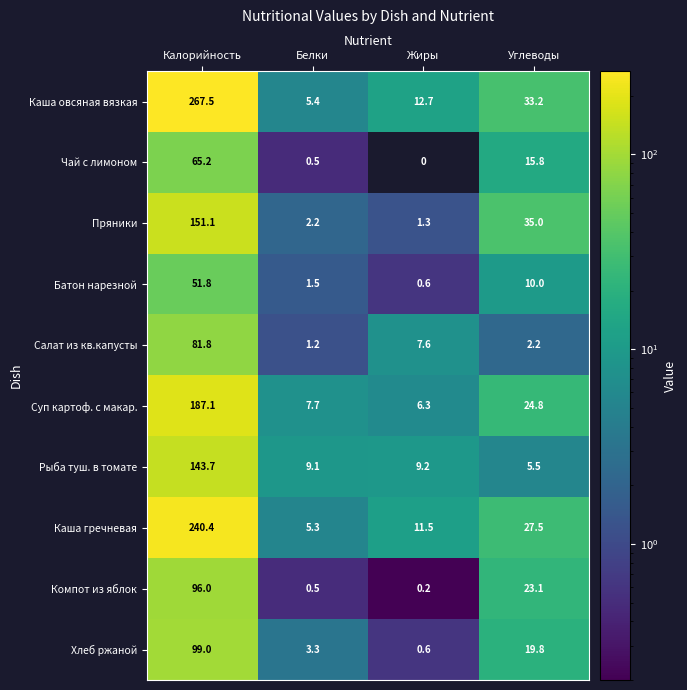

Rank the categories by Хлеб ржаной value from highest to lowest.

Калорийность, Углеводы, Белки, Жиры